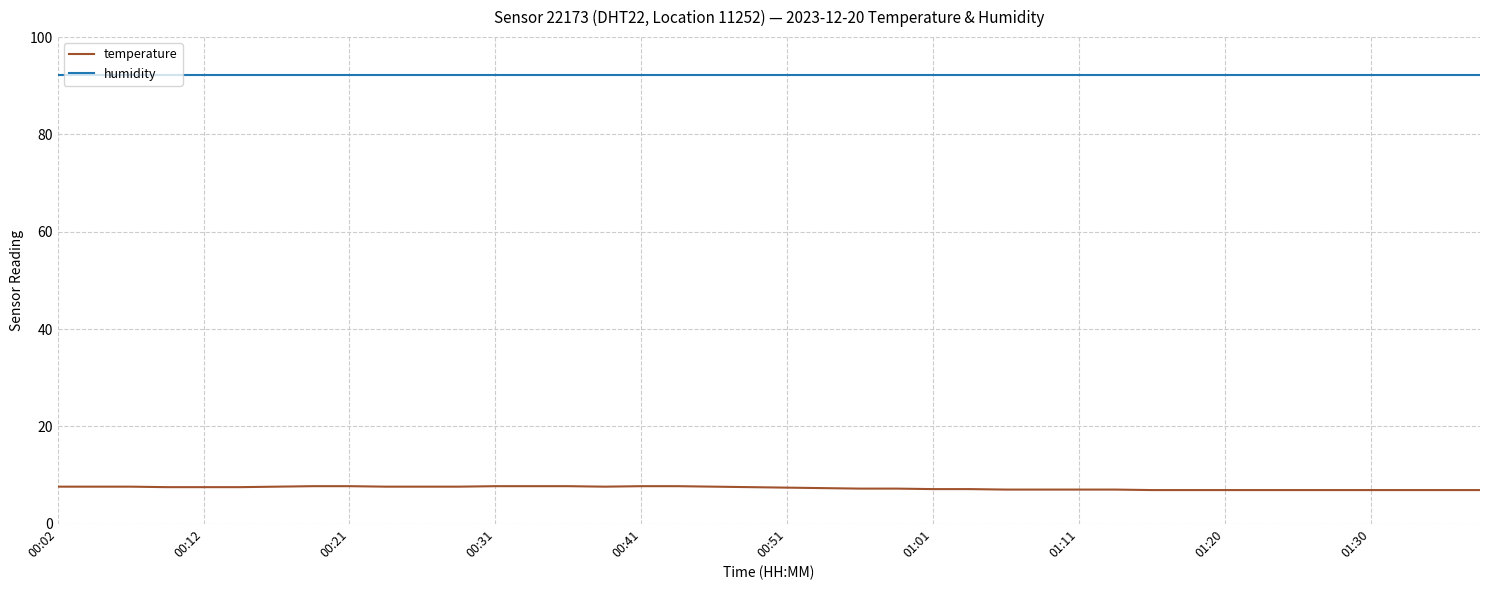

What is the smallest value displayed?

6.9